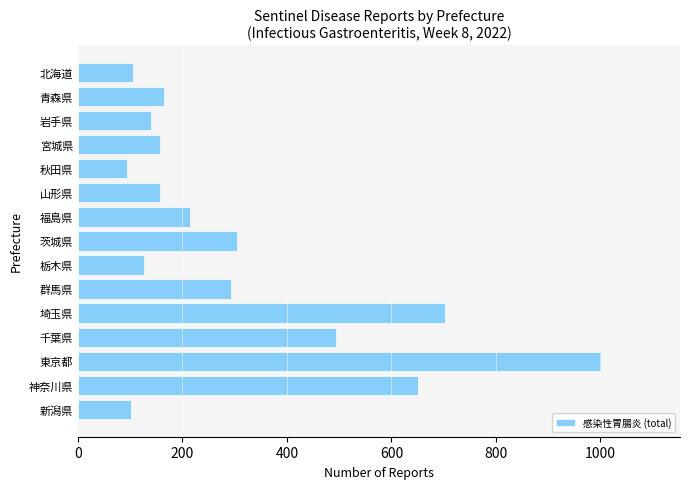

What is the label of the 4th bar from the top?

宮城県